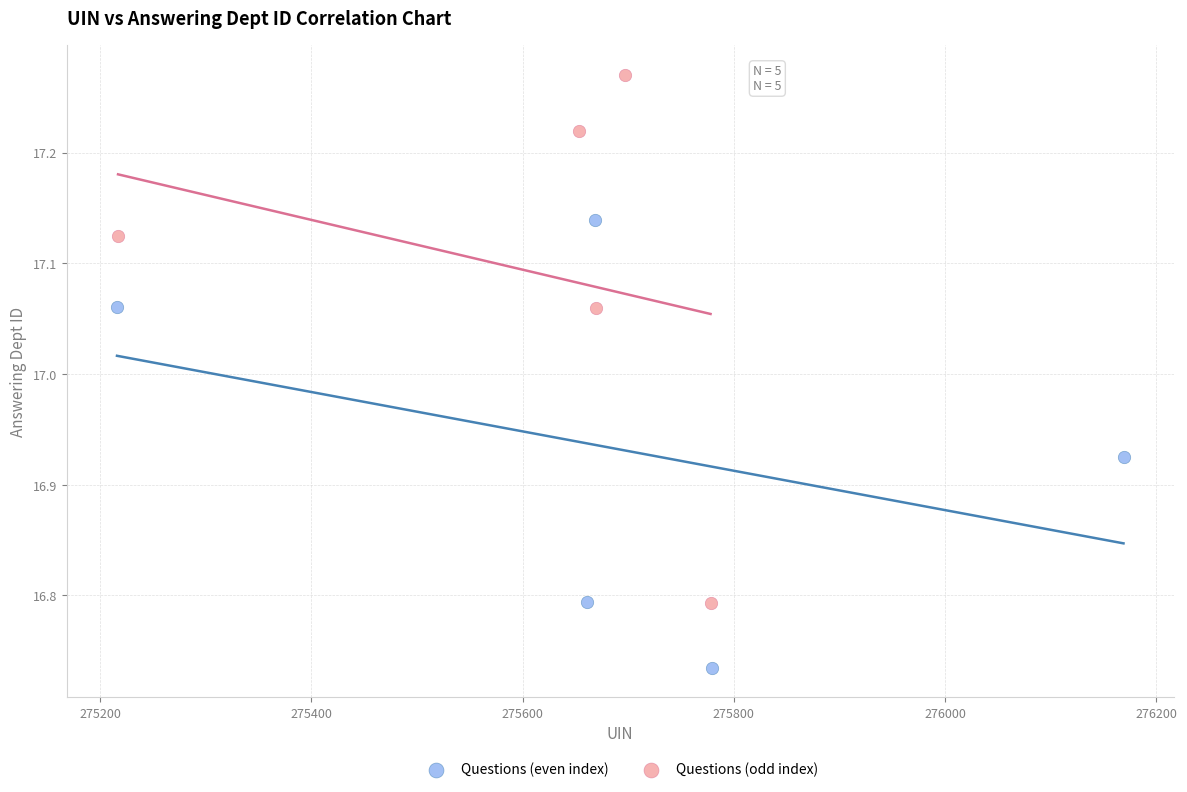

Which series contains the lowest Y value?

Questions (even index)